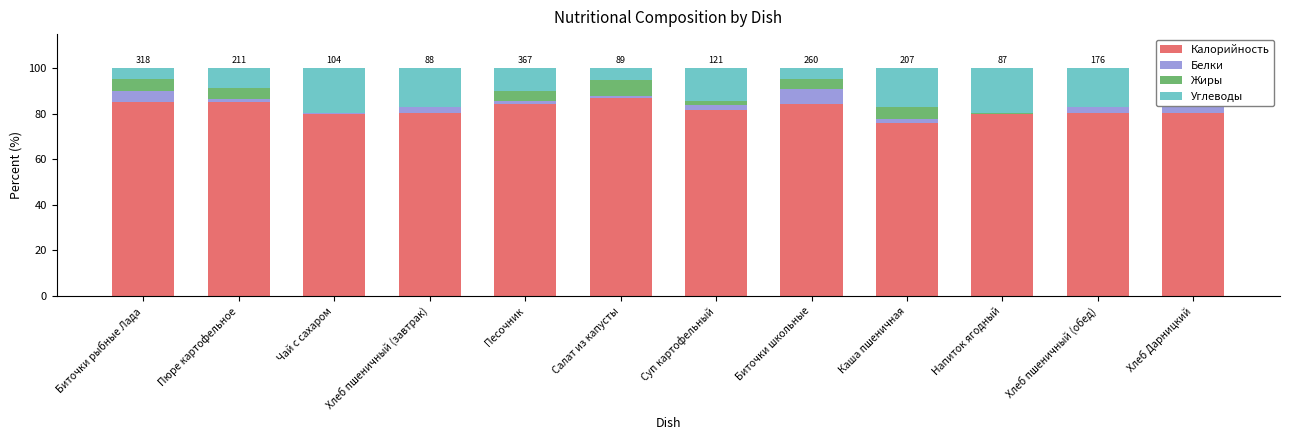

What is the total value across all series at Биточки школьные?

100.0